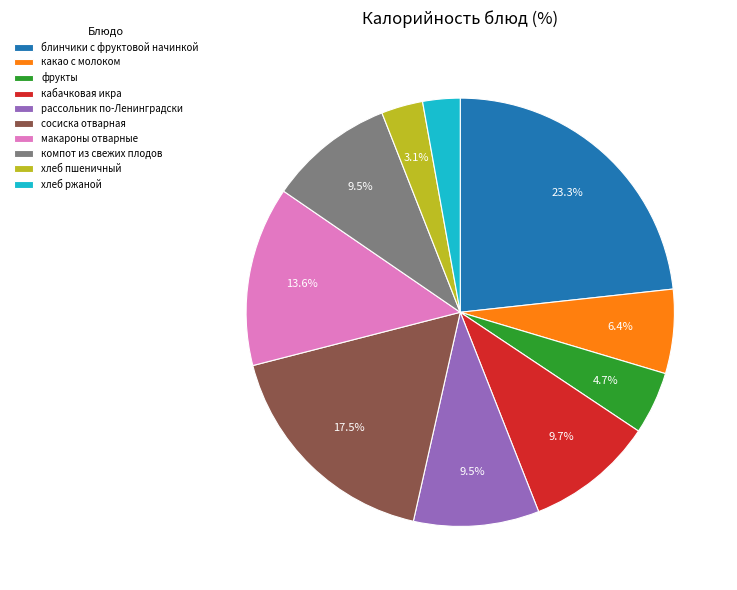

Between фрукты and кабачковая икра, which is larger?

кабачковая икра